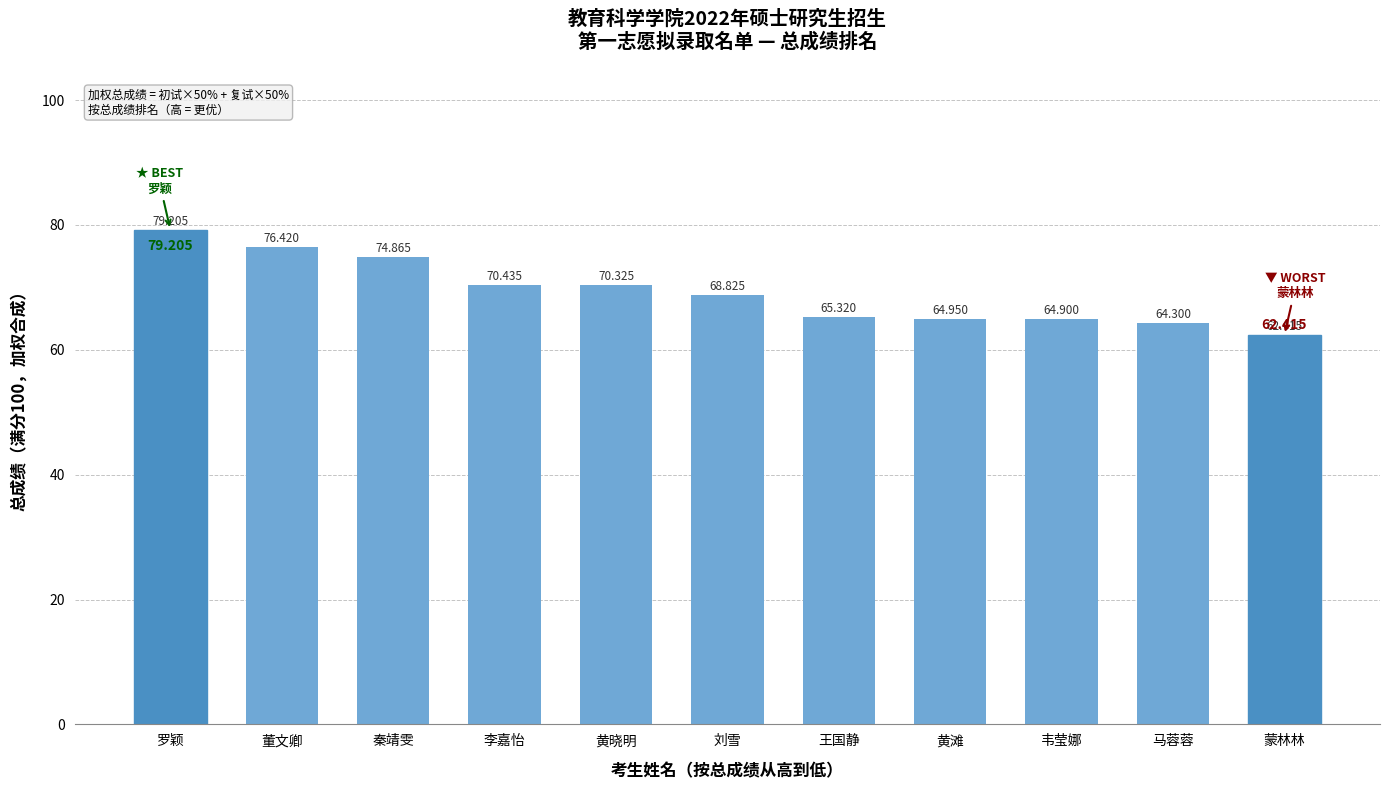

Which has a higher value, 秦靖雯 or 李嘉怡?

秦靖雯